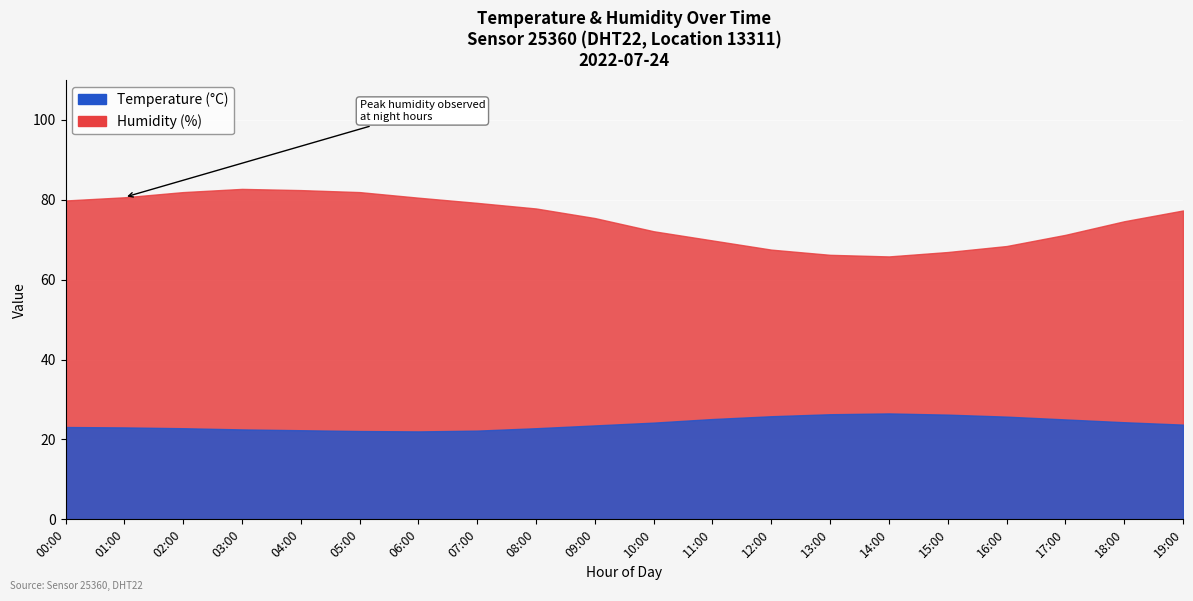

Reading left to right, what are all the values shown in this chart?

humidity: 79.8	80.6	81.9	82.7	82.4	81.9	80.5	79.2	77.8	75.4	72.1	69.8	67.5	66.2	65.8	66.9	68.4	71.2	74.6	77.3
temperature: 23.1	23.0	22.8	22.5	22.3	22.1	22.0	22.2	22.8	23.5	24.2	25.1	25.8	26.3	26.5	26.2	25.7	25.0	24.3	23.7